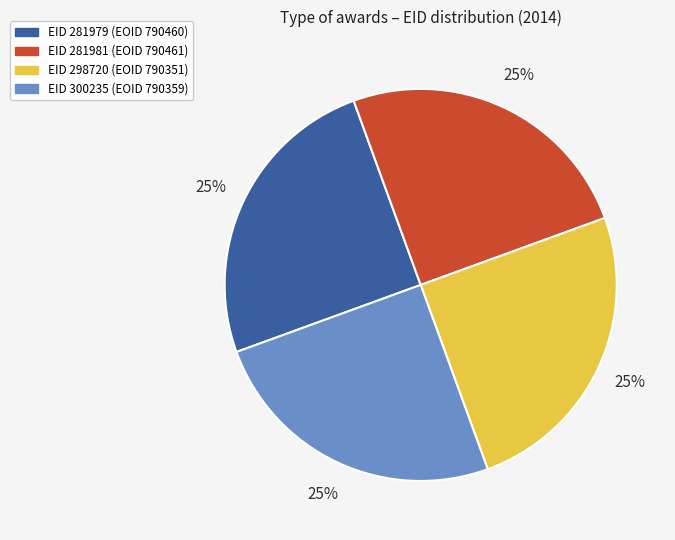

How many slices are in this pie chart?

4